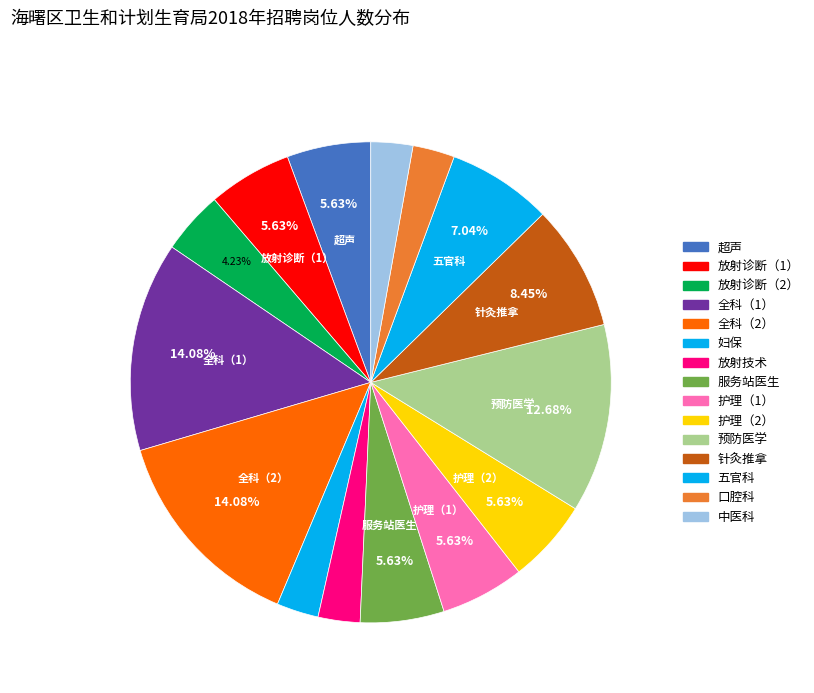

How many slices are in this pie chart?

15